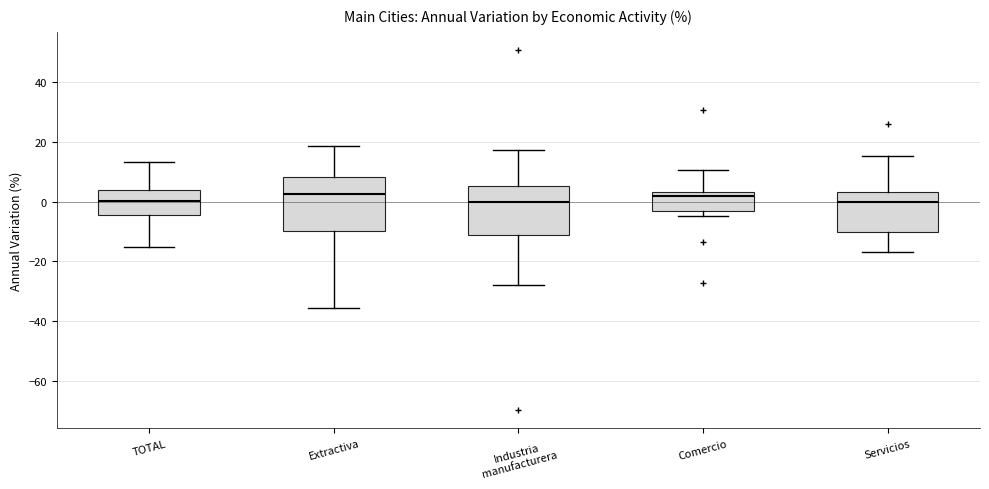

Reading left to right, transcribe this box plot: for each box, give where its median line is, the range the box spans, and where its two whiskers end, as read against the y-axis. The values are not printed on the chart, so give them approximately, as read against the axis.

TOTAL: median 0, box -4 to 4, whiskers -16 to 14
Extractiva: median 2, box -10 to 8, whiskers -36 to 18
Industria manufacturera: median 0, box -12 to 6, whiskers -28 to 18
Comercio: median 2, box -4 to 4, whiskers -4 (just below the box's lower edge) to 10
Servicios: median 0, box -10 to 4, whiskers -16 to 16